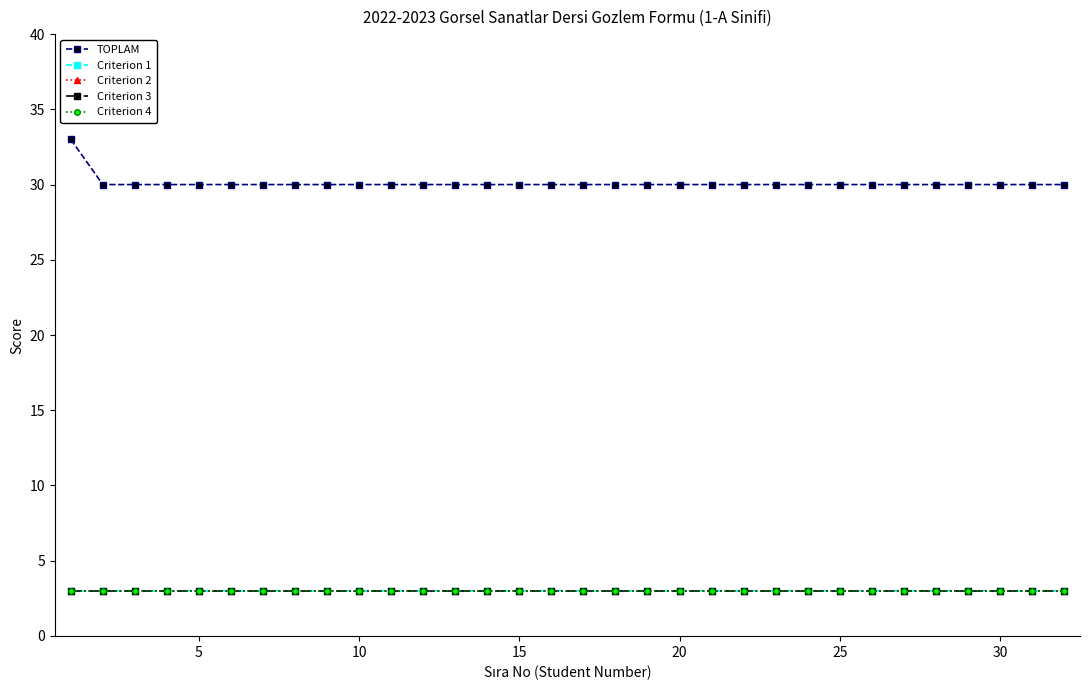

True or false: Criterion 3 and Criterion 1 cross at least once.

False